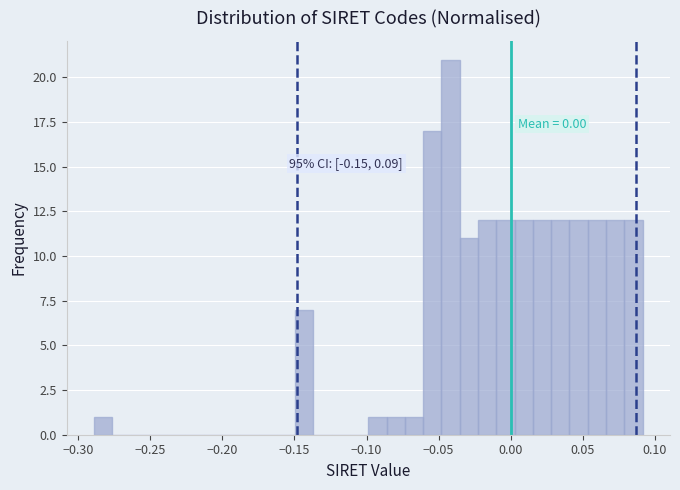

Around what value on the x-axis is the tallest bar? Give the approximate position of its centre, as read against the axis.

-0.040